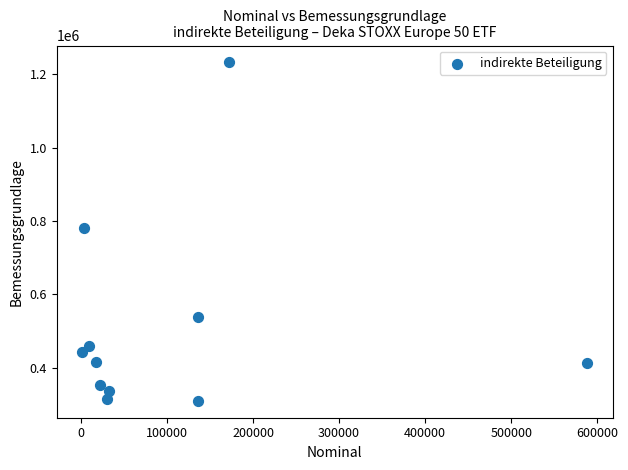

What Y value in the scatter plot is closest to 770951?

781806.4